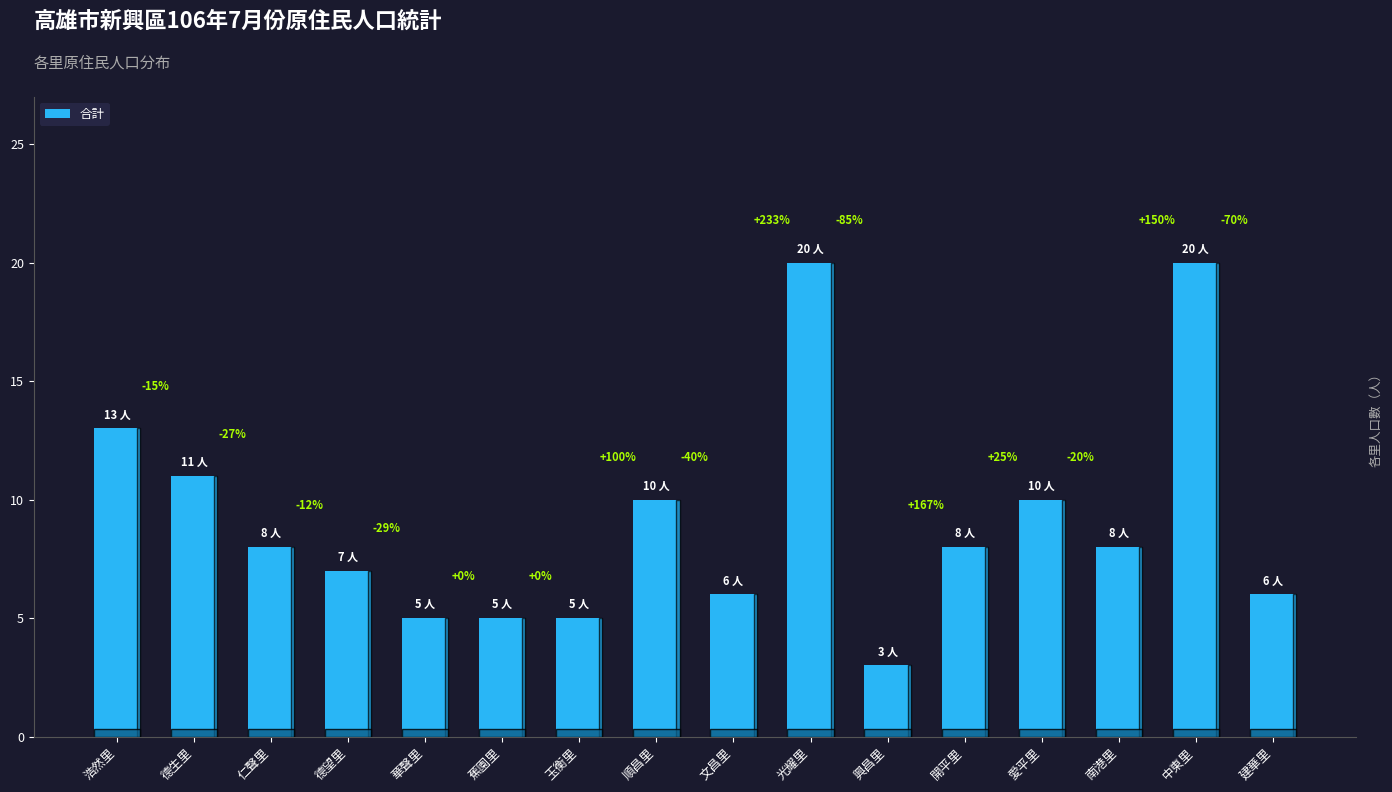

Are the bars grouped side by side (vs. stacked)?

No